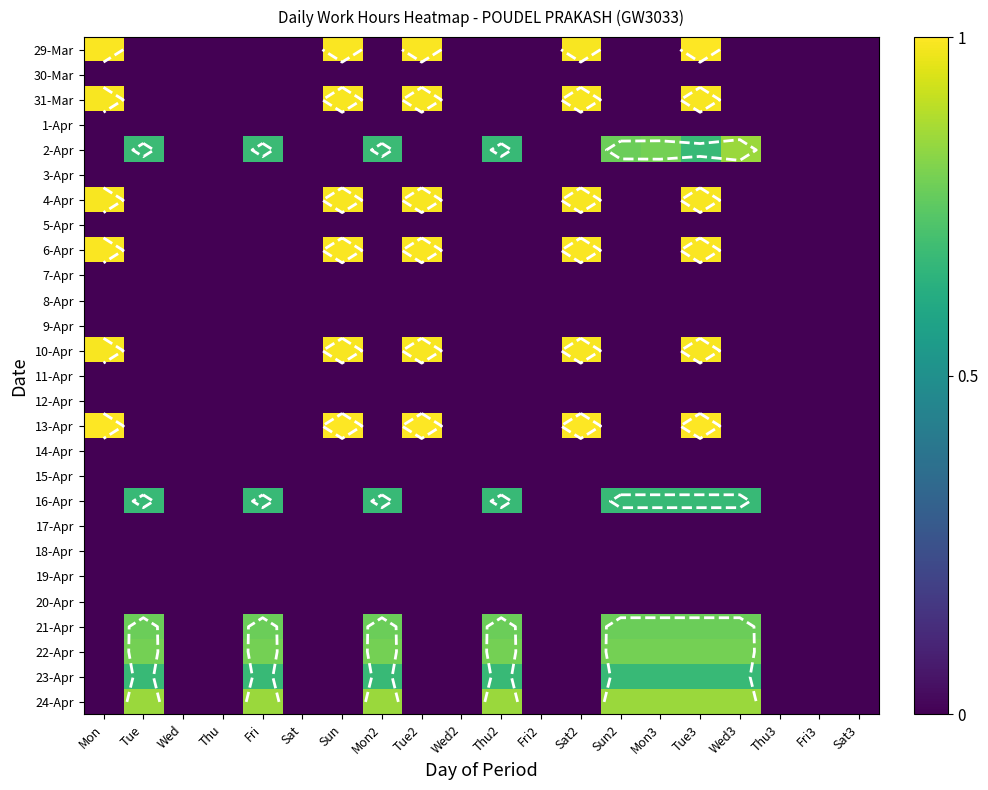

The value of 19-Apr at Fri2 is 0.0. True or false?

True